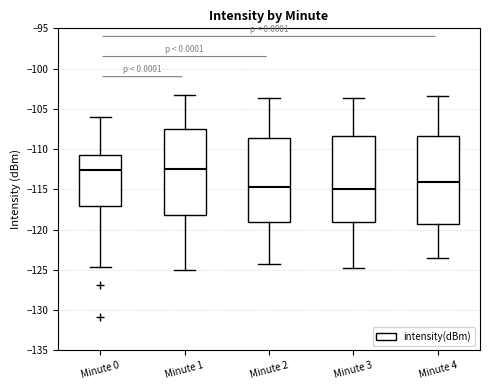

Reading left to right, transcribe this box plot: for each box, give where its median line is, the range the box spans, and where its two whiskers end, as read against the y-axis. The values are not printed on the chart, so give them approximately, as read against the axis.

Minute 0: median -112.5, box -117.0 to -111.0, whiskers -124.5 to -106.0
Minute 1: median -112.5, box -118.0 to -107.5, whiskers -125.0 to -103.0
Minute 2: median -114.5, box -119.0 to -108.5, whiskers -124.5 to -103.5
Minute 3: median -115.0, box -119.0 to -108.5, whiskers -125.0 to -103.5
Minute 4: median -114.0, box -119.5 to -108.5, whiskers -123.5 to -103.5